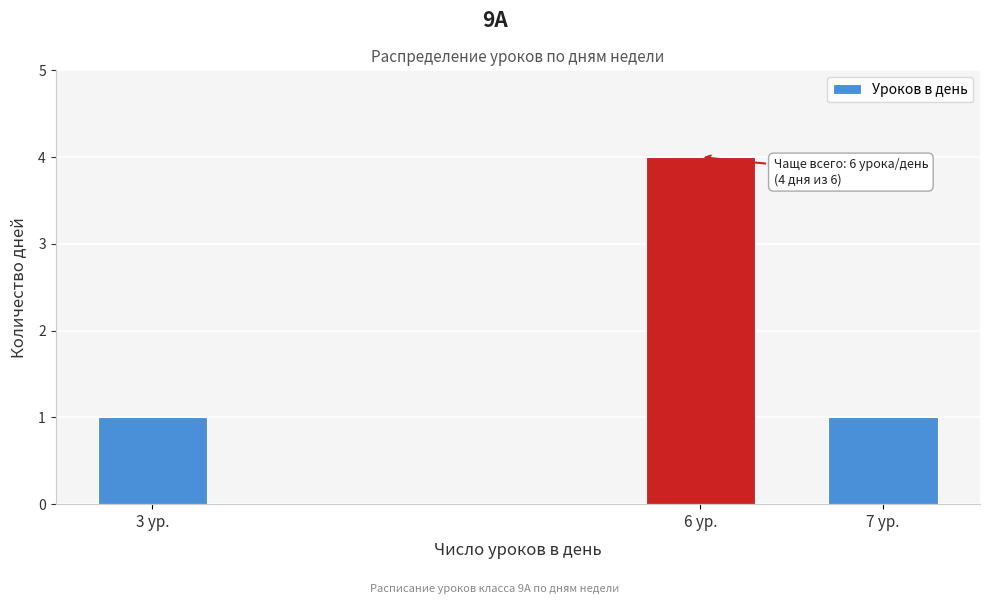

Reading left to right, list all the values displayed in this chart.

1	4	1